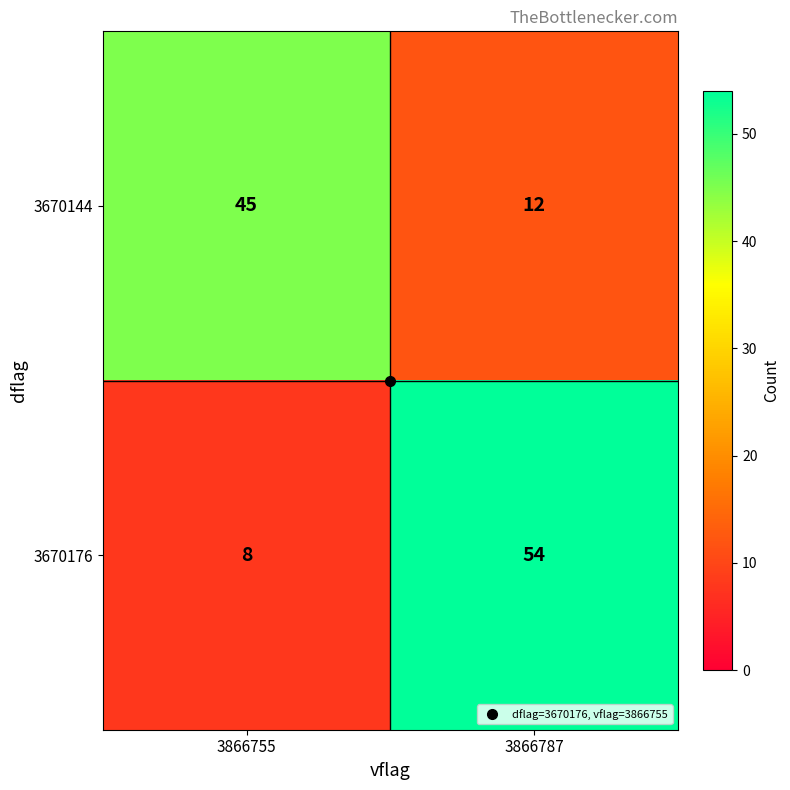

Rank the series by their average value, from lowest to highest.

3670144, 3670176